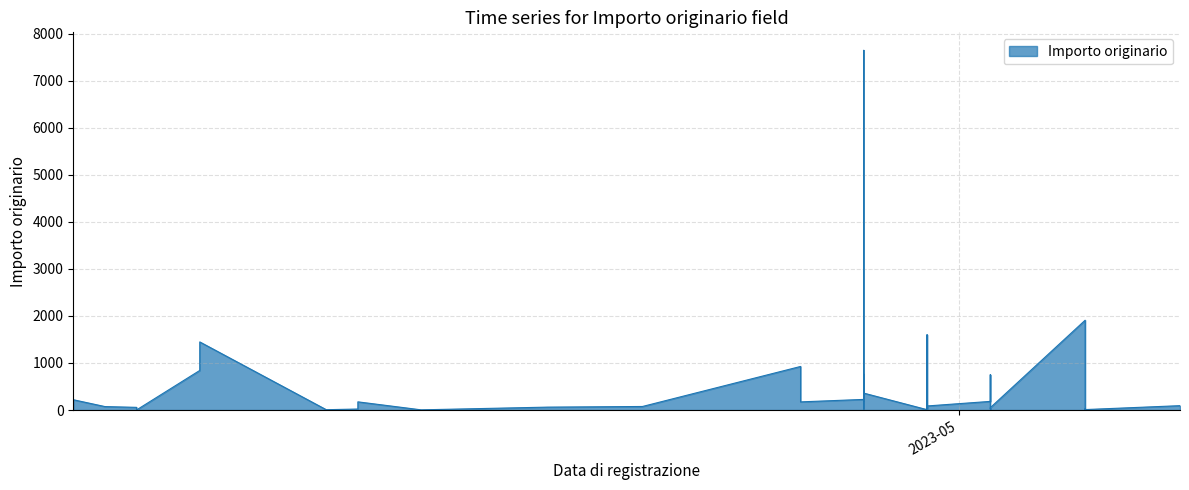

The value at 2023-05-02 is 239.6. True or false?

False